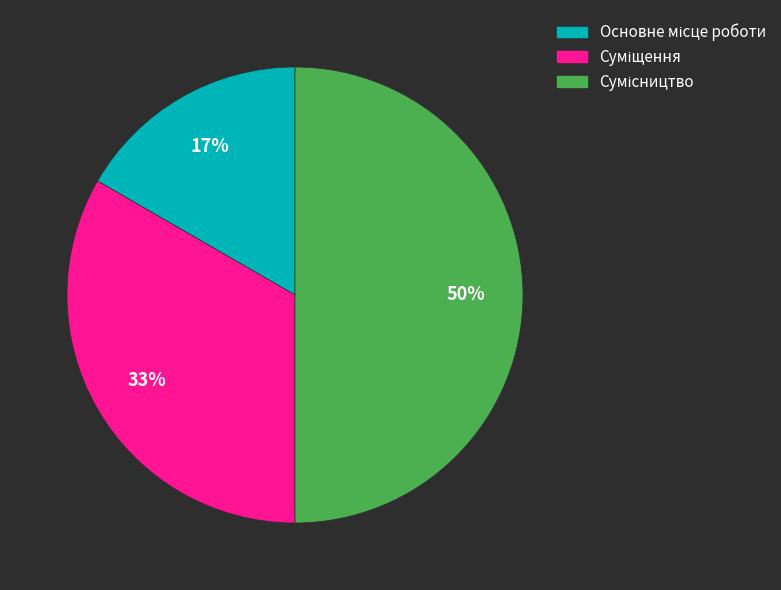

To the nearest percent, what is the average slice percentage?

33%